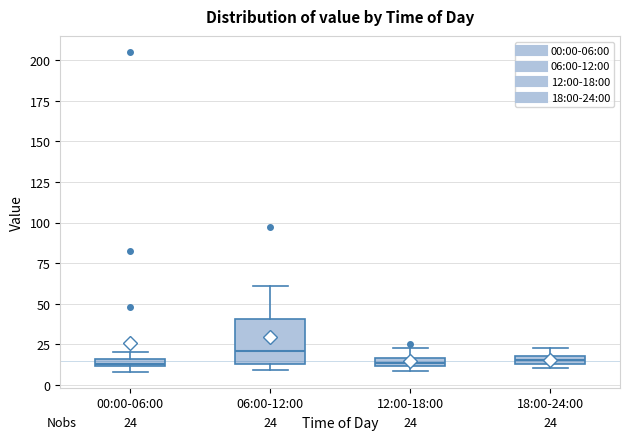

Comparing the boxes themselves (not the whiskers), which one is the tallest?

06:00-12:00